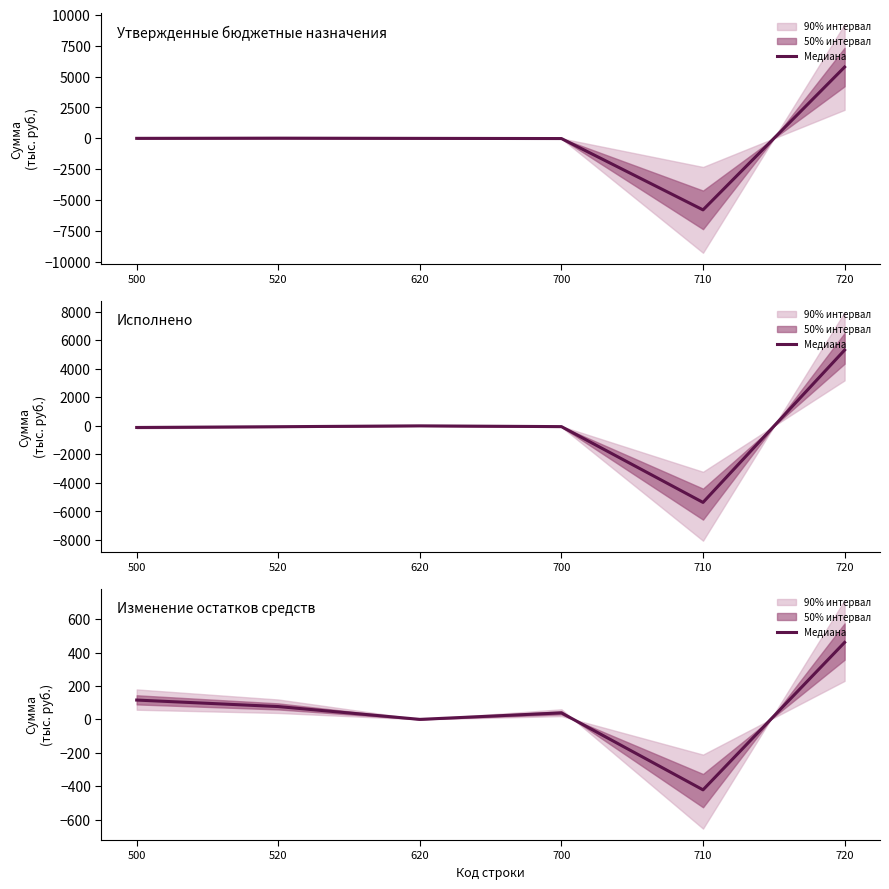

How many interior local valleys (lower than both neighbors) does the data have?

2